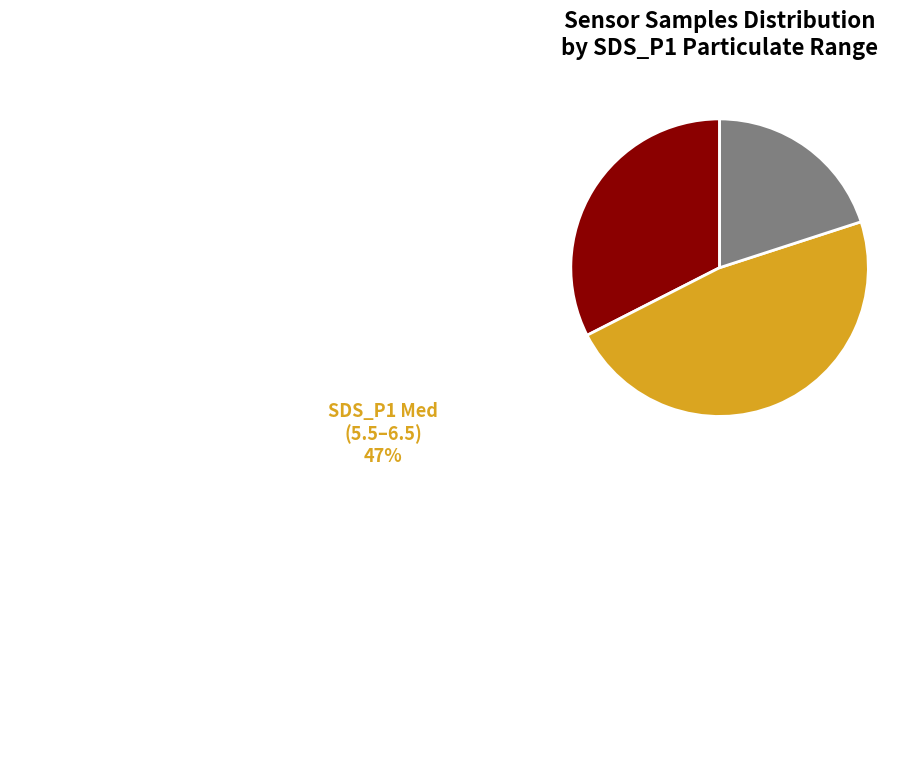

What is the ratio of the value at SDS_P1 Low (≤5.5) to the value at SDS_P1 High (>6.5)?

1.6